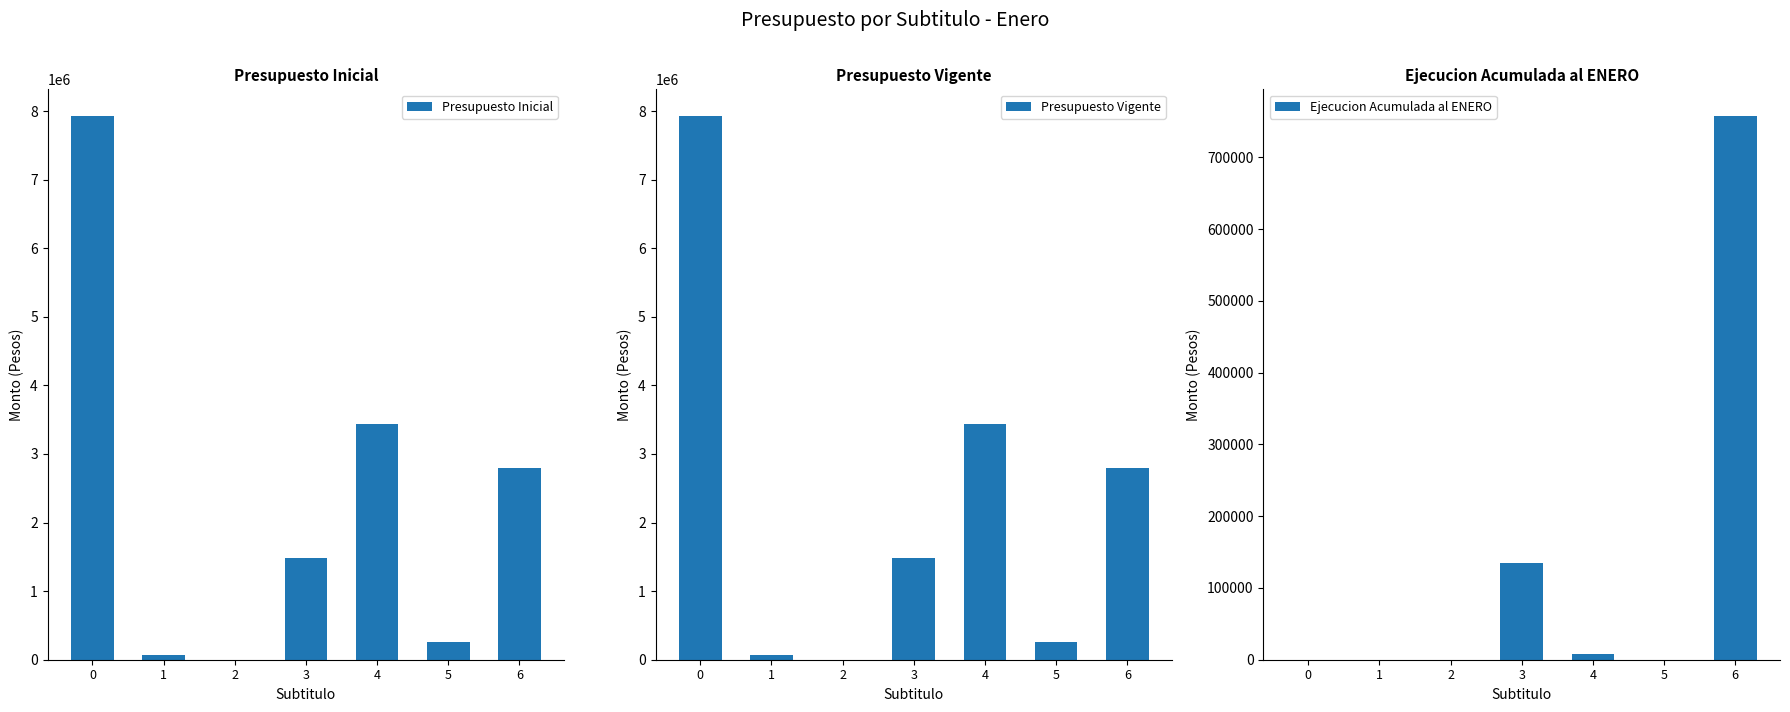

Is the value of Ejecucion Acumulada al ENERO at 1 greater than the value of Presupuesto Vigente at 0?

No